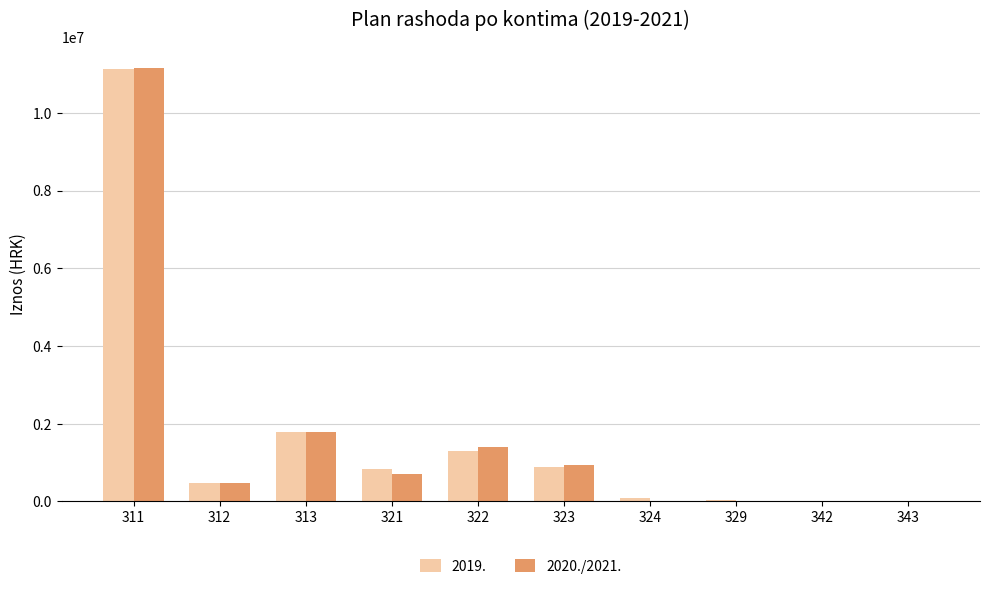

The value of 2019. at 321 is 413166. True or false?

False